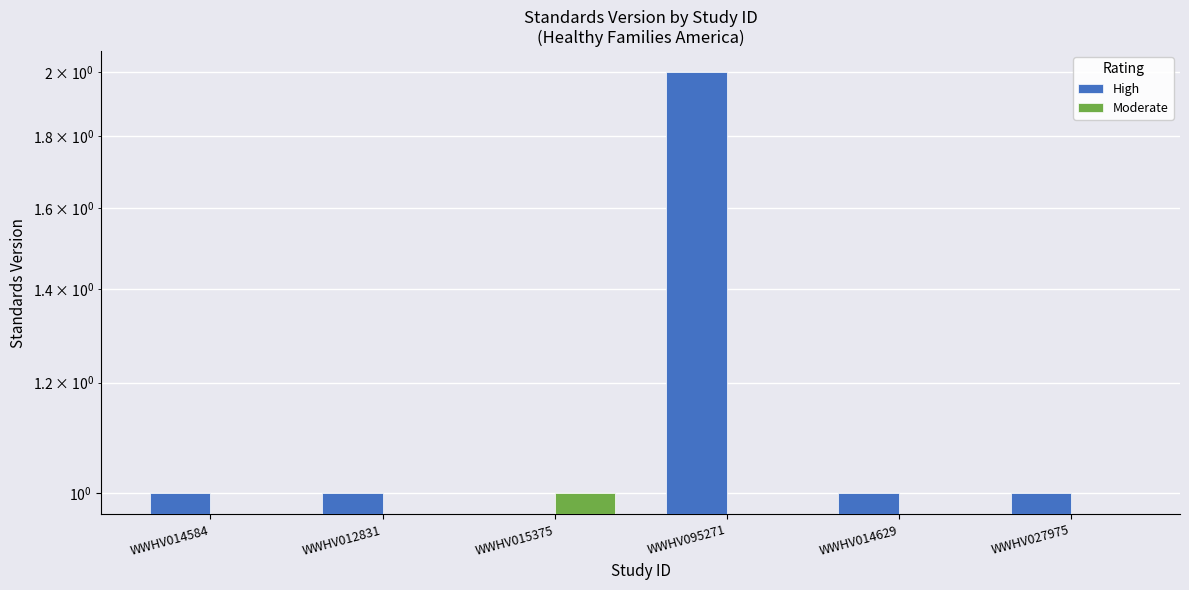

What is the difference between the highest and lowest values at WWHV015375?

1